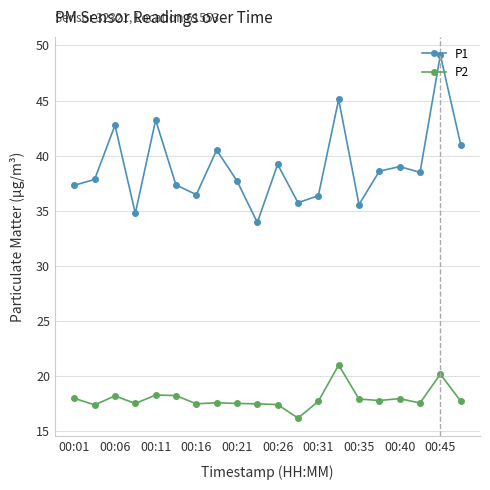

True or false: P1 and P2 intersect in this chart.

False